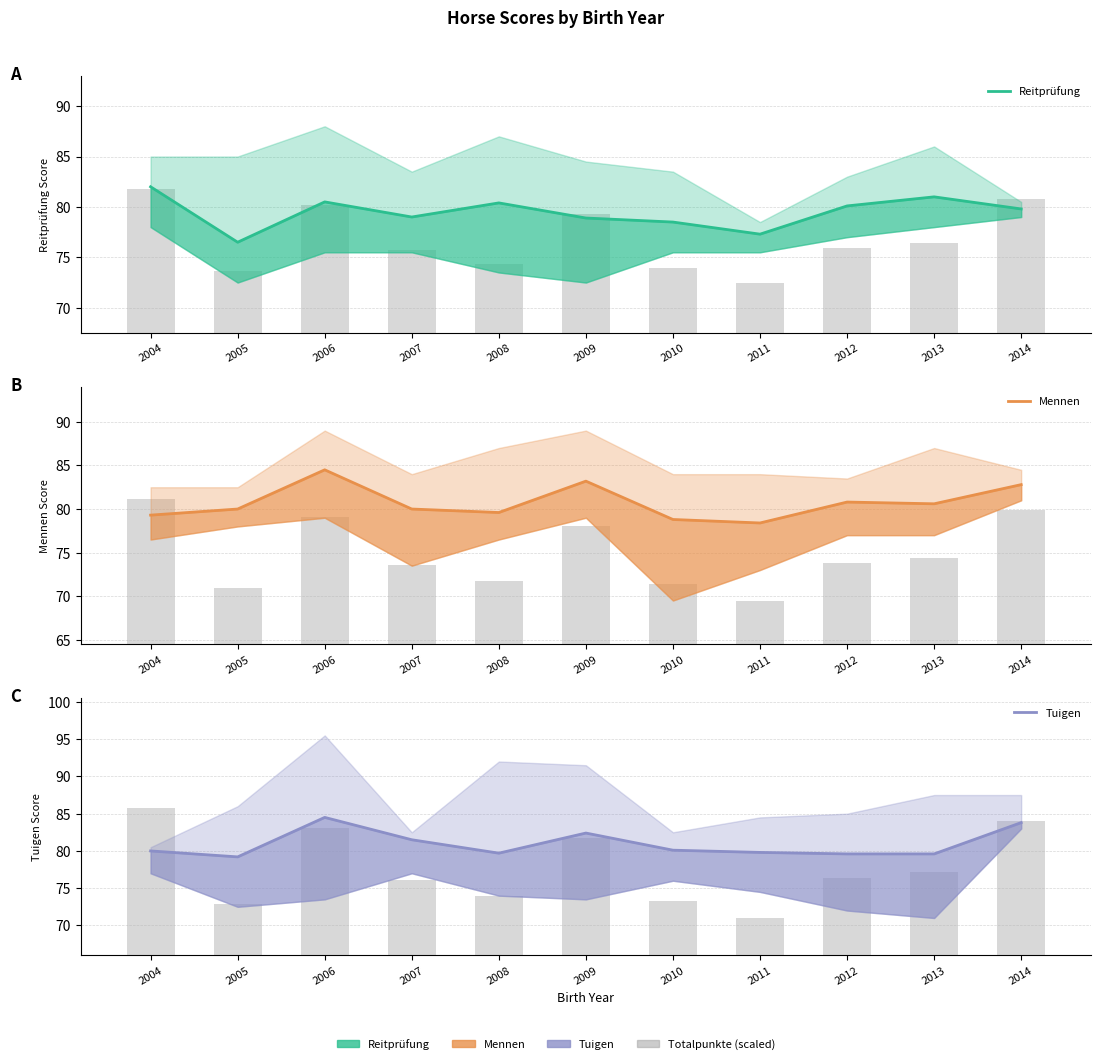

Rank the categories by Reitprüfung value from highest to lowest.

2004, 2013, 2006, 2008, 2012, 2014, 2007, 2009, 2010, 2011, 2005